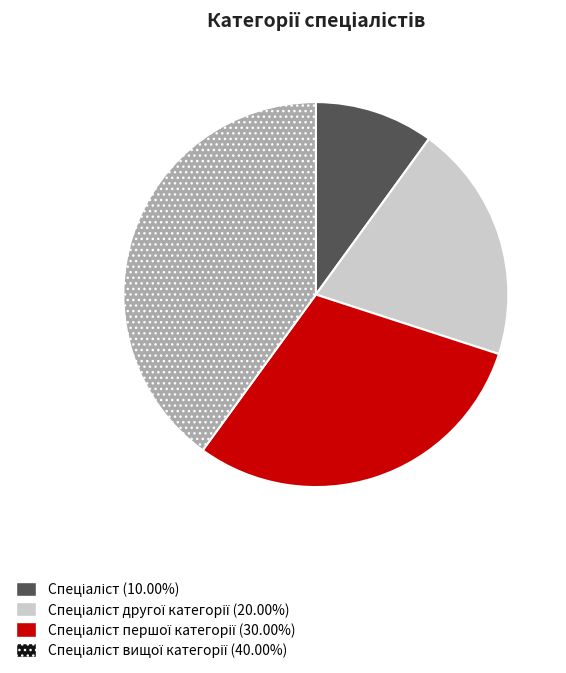

Is there any slice that represents more than half of the pie?

No